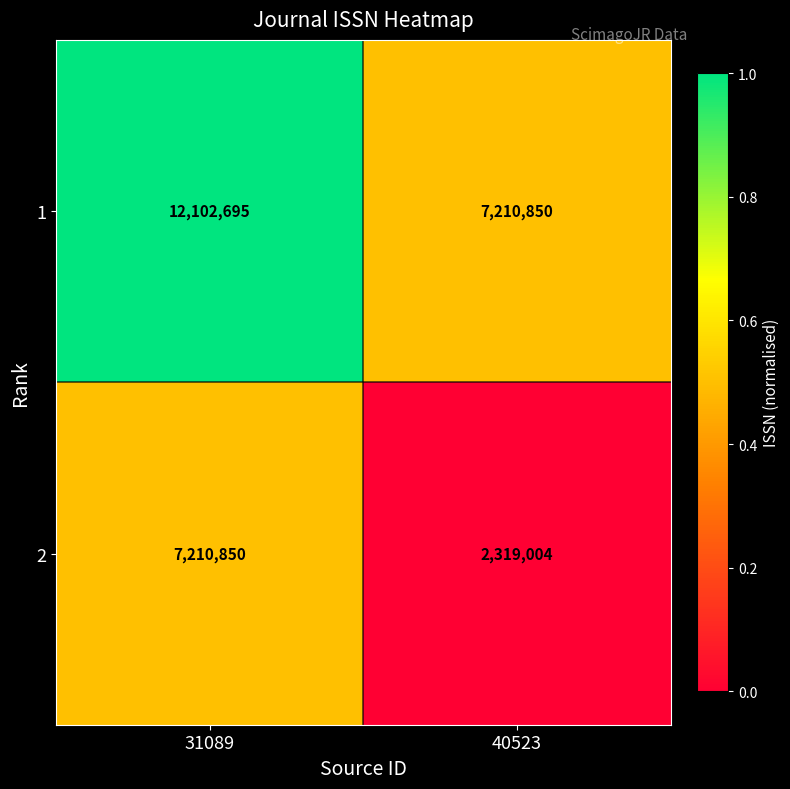

Reading left to right, list all the values displayed in this chart.

1: 31089=12102695	40523=7210850
2: 31089=7210850	40523=2319004